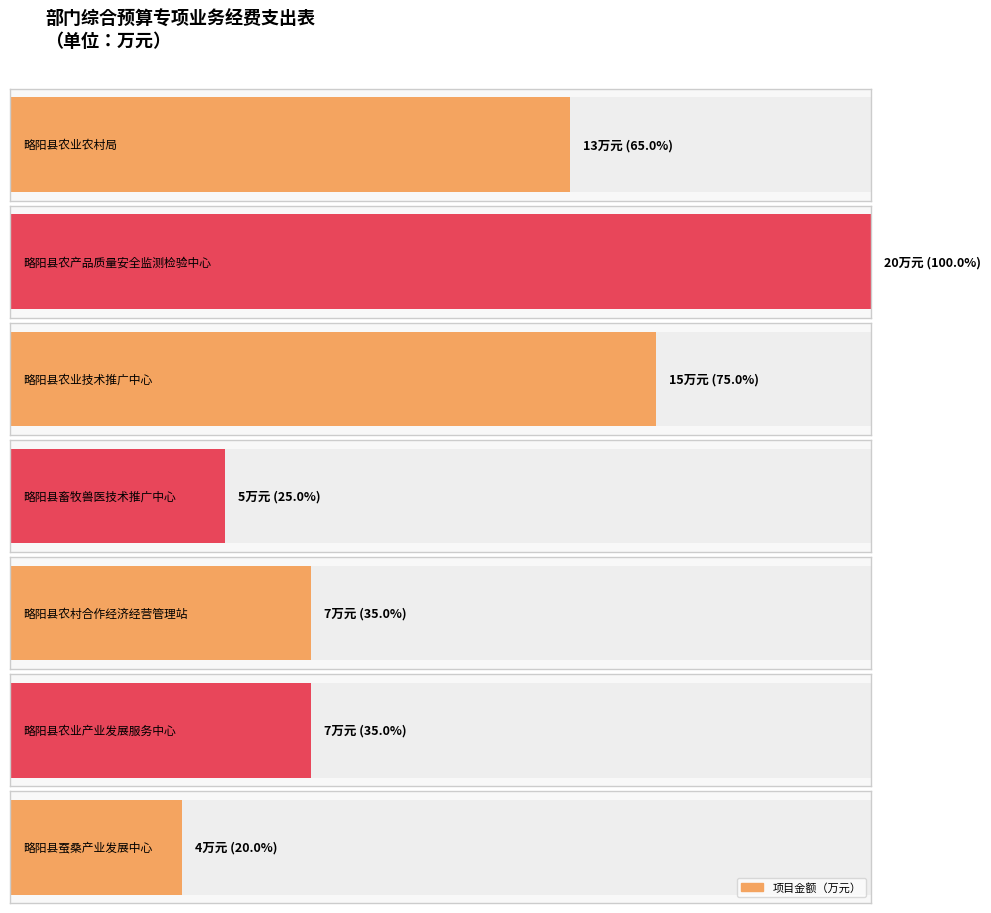

Between 略阳县农产品质量安全监测检验中心 and 略阳县农业技术推广中心, which is larger?

略阳县农产品质量安全监测检验中心